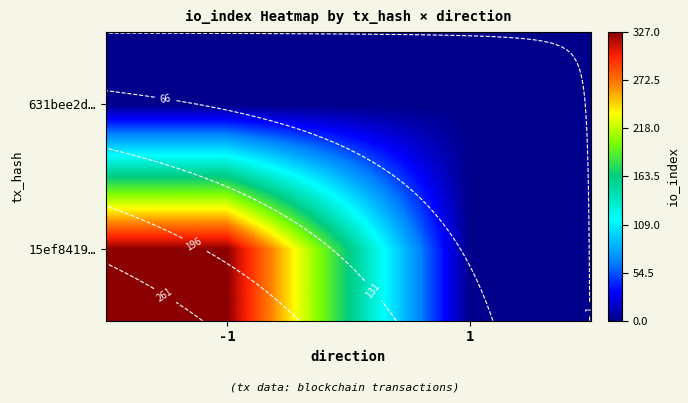

What is the approximate value of 15ef8419… at -1, to the nearest 5?

325